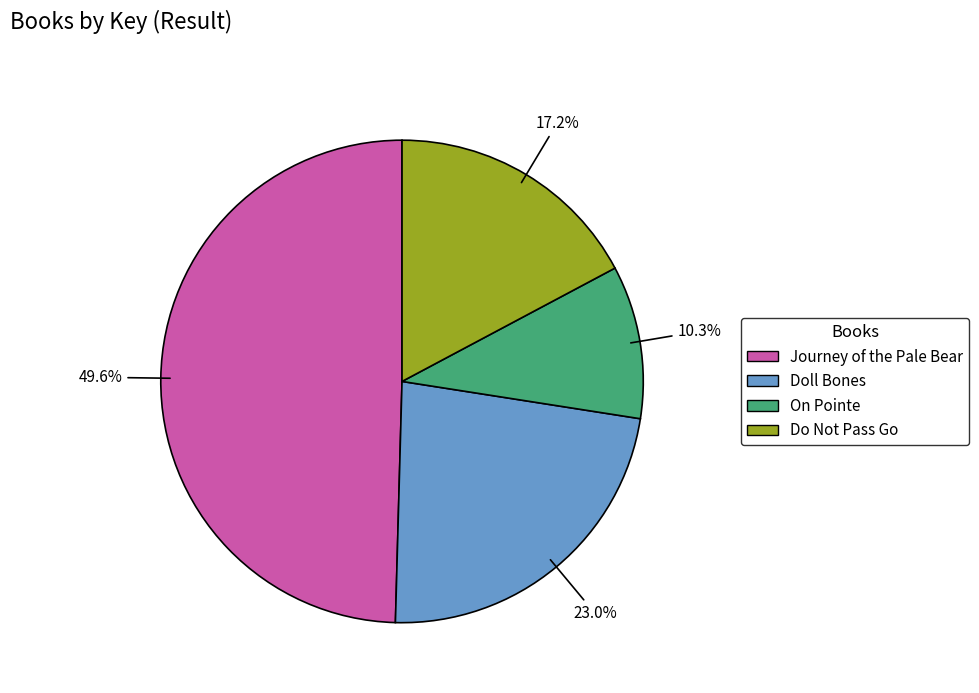

Is there any slice that represents more than half of the pie?

No